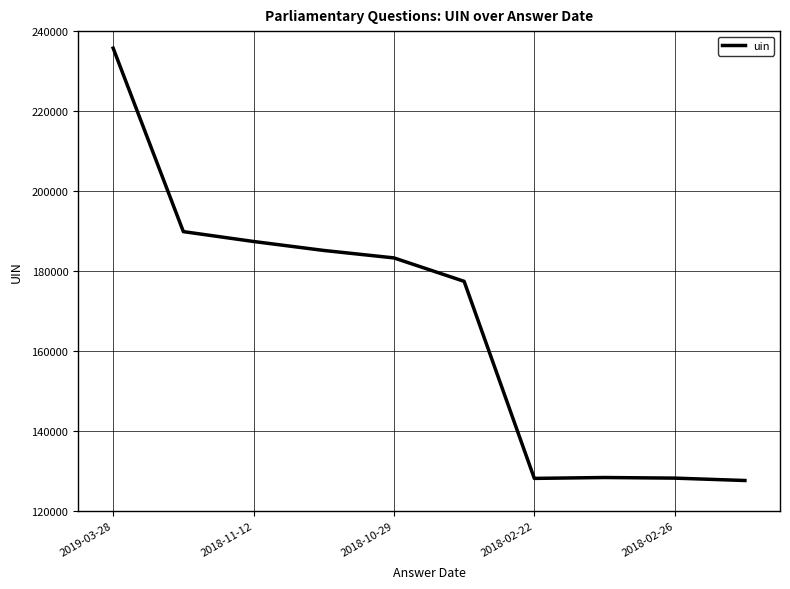

What is the difference between the maximum and minimum values?

108196